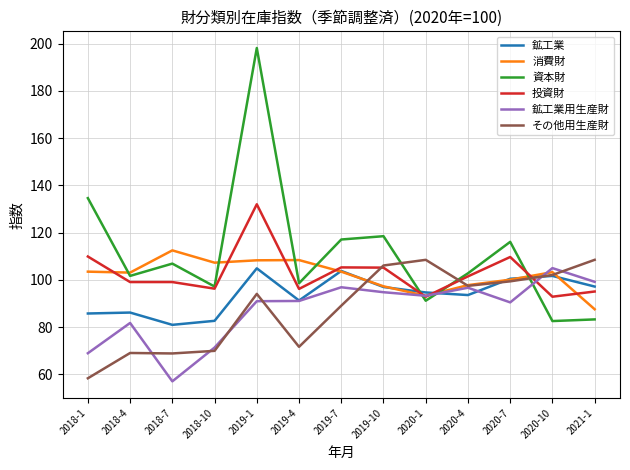

True or false: 投資財 and 鉱工業 cross at least once.

True